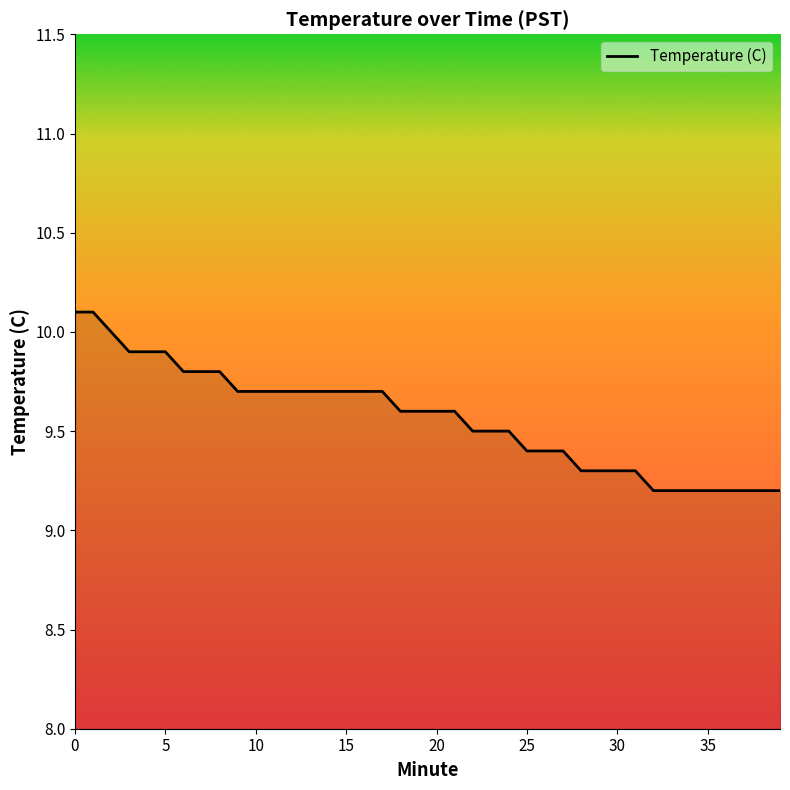

What is the greatest value displayed?

10.1